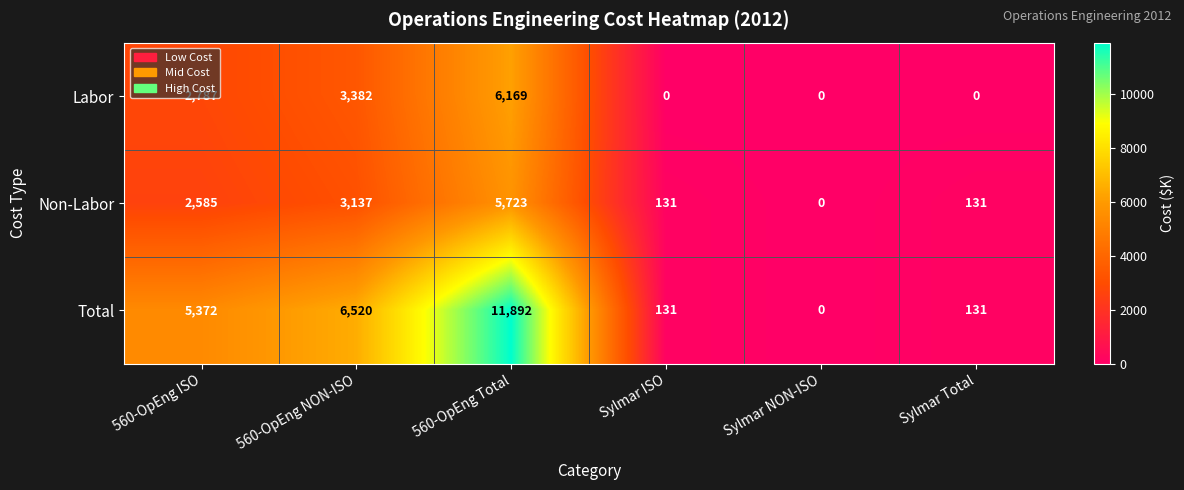

What is the maximum value shown in the chart?

11892